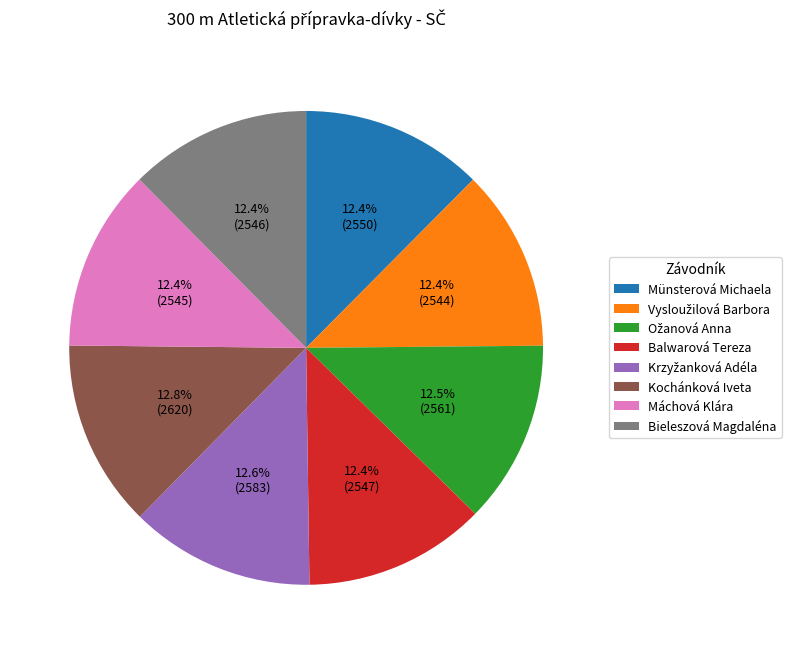

To the nearest percent, what is the average slice percentage?

12%